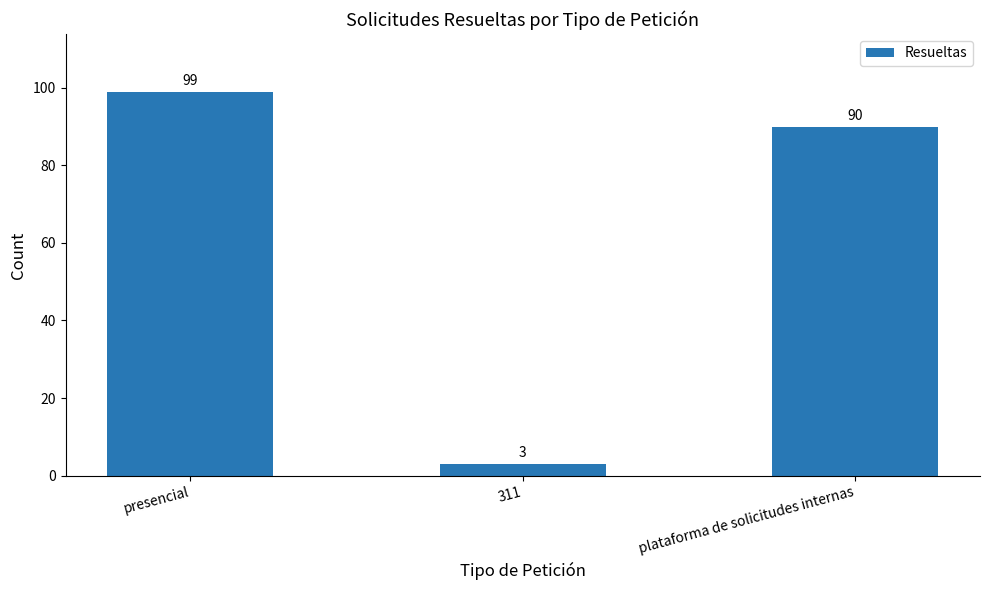

What is the value of the 3rd bar from the left?

90